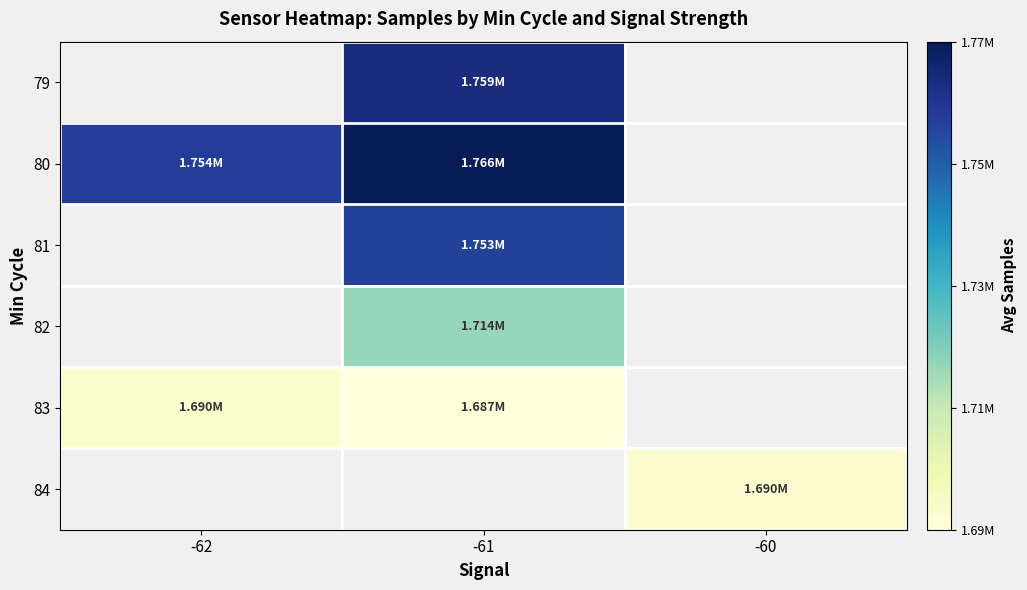

What is the difference between the highest and lowest values at -61?

78461.8